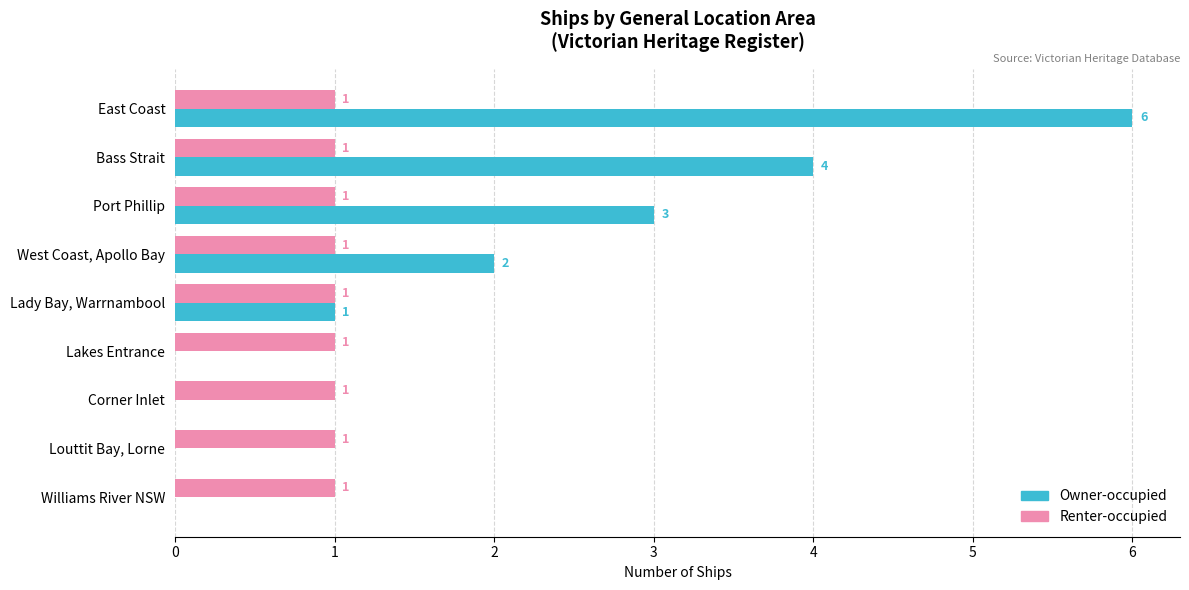

At which category is the sum across all series the highest?

East Coast